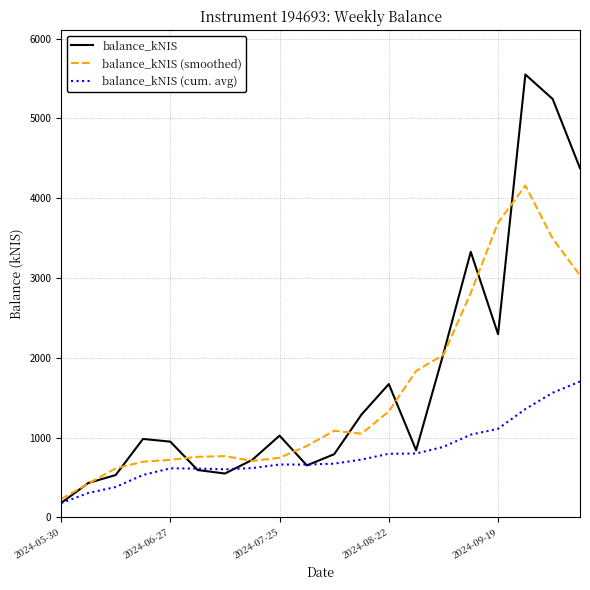

What is the minimum value shown in the chart?

179.7